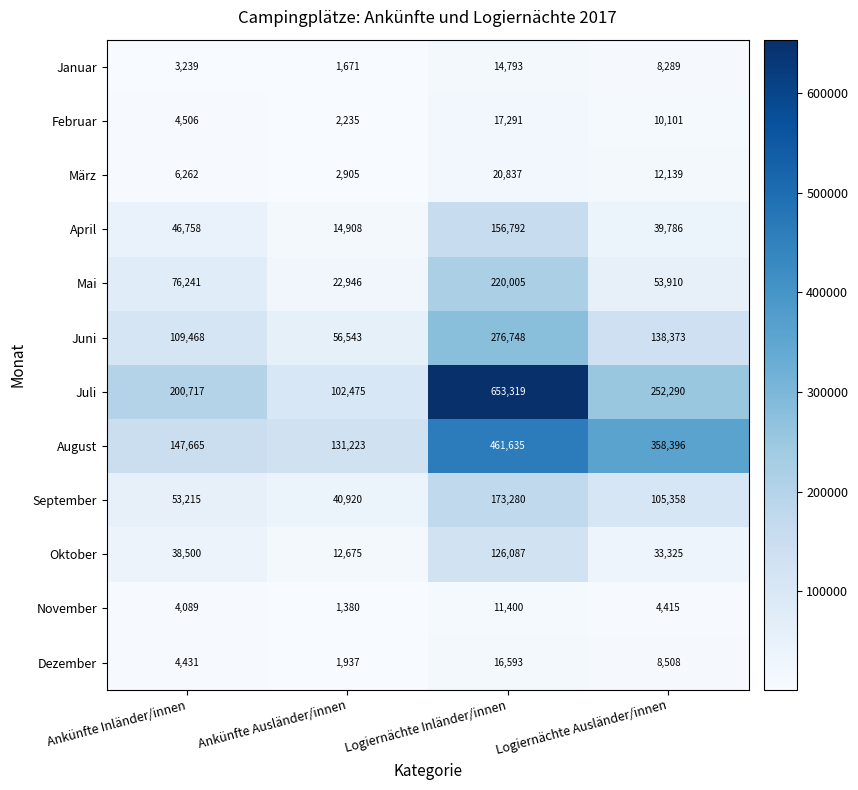

What is the maximum value shown in the chart?

653319